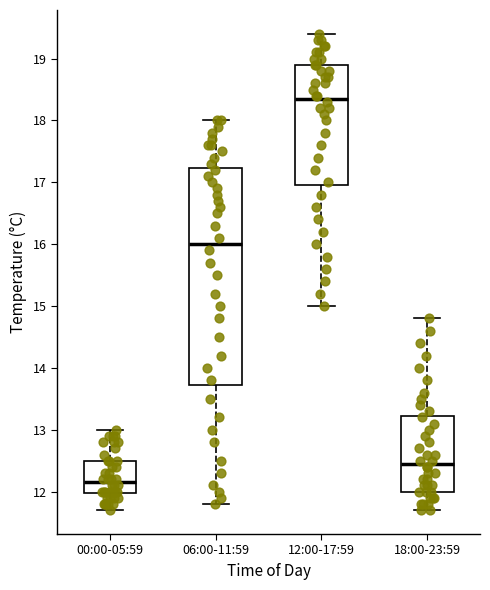

Which box has the lowest median line?

00:00-05:59